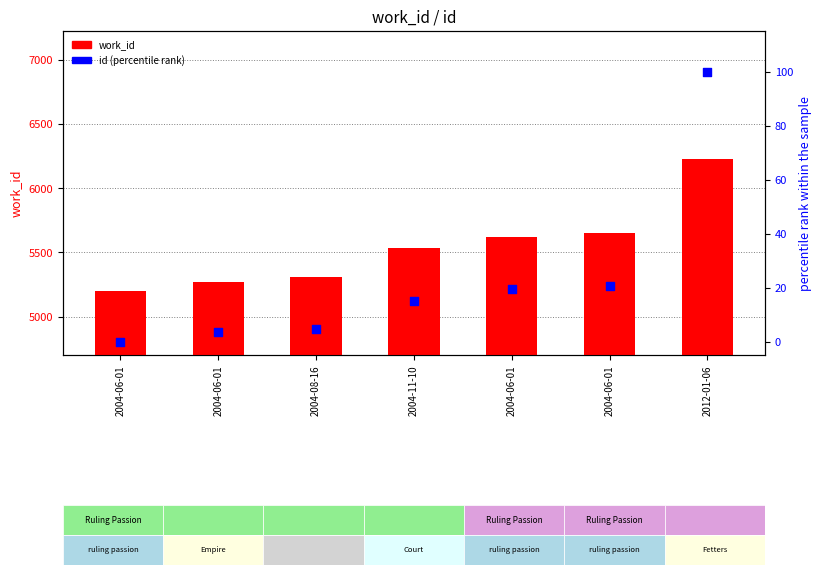

Which series reaches the maximum Y coordinate?

work_id